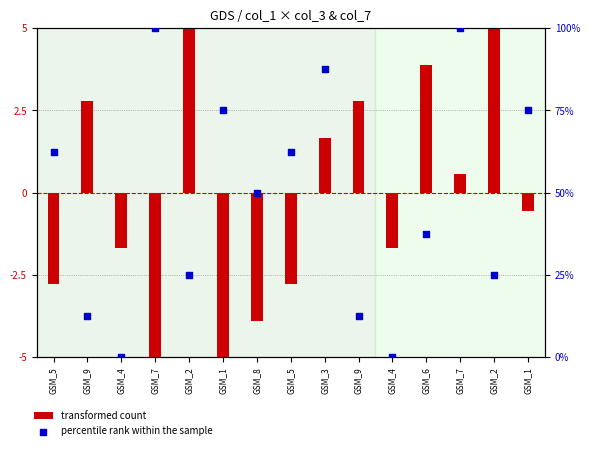

Is the value of transformed count at GSM_9 greater than the value of percentile rank within the sample at GSM_9?

No